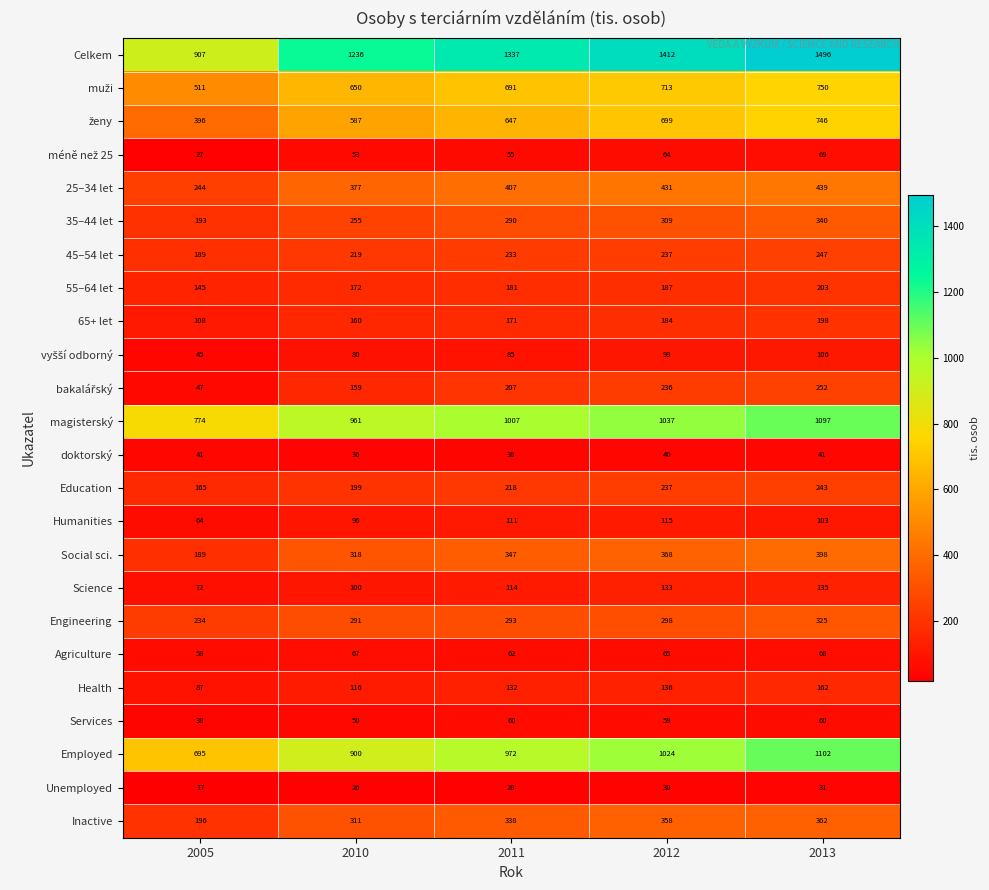

At which category is the sum across all series the highest?

2013